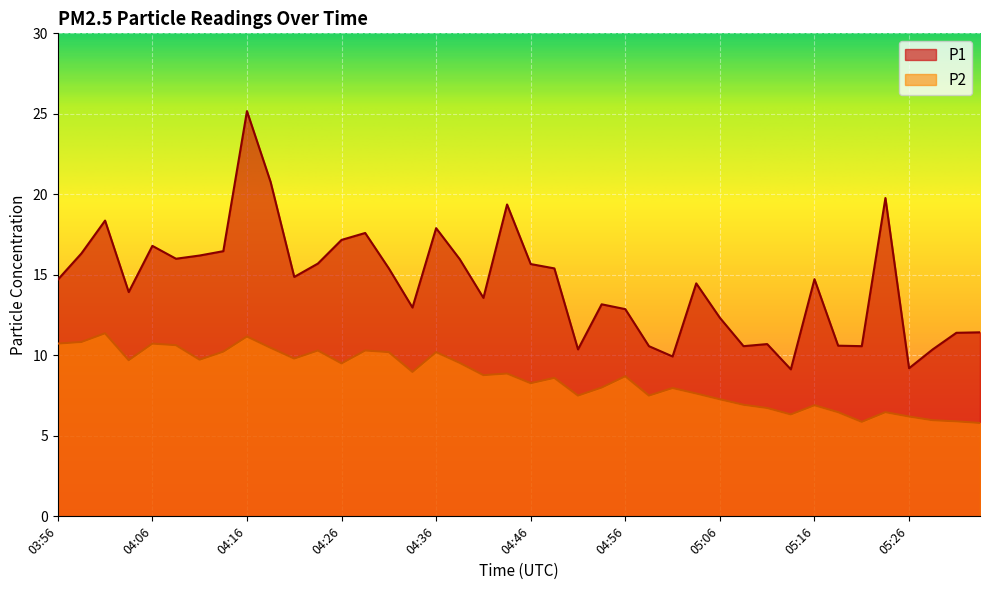

What is the value of the P2 point at the 18th from the left?

9.5